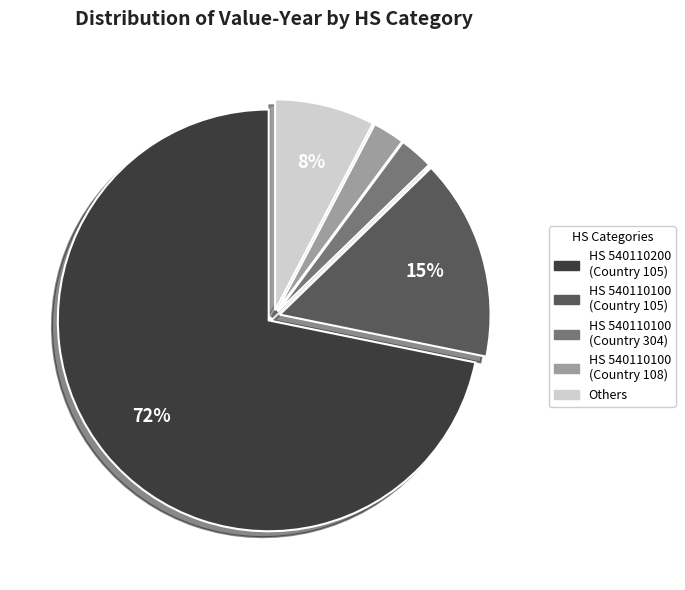

How many slices are in this pie chart?

5